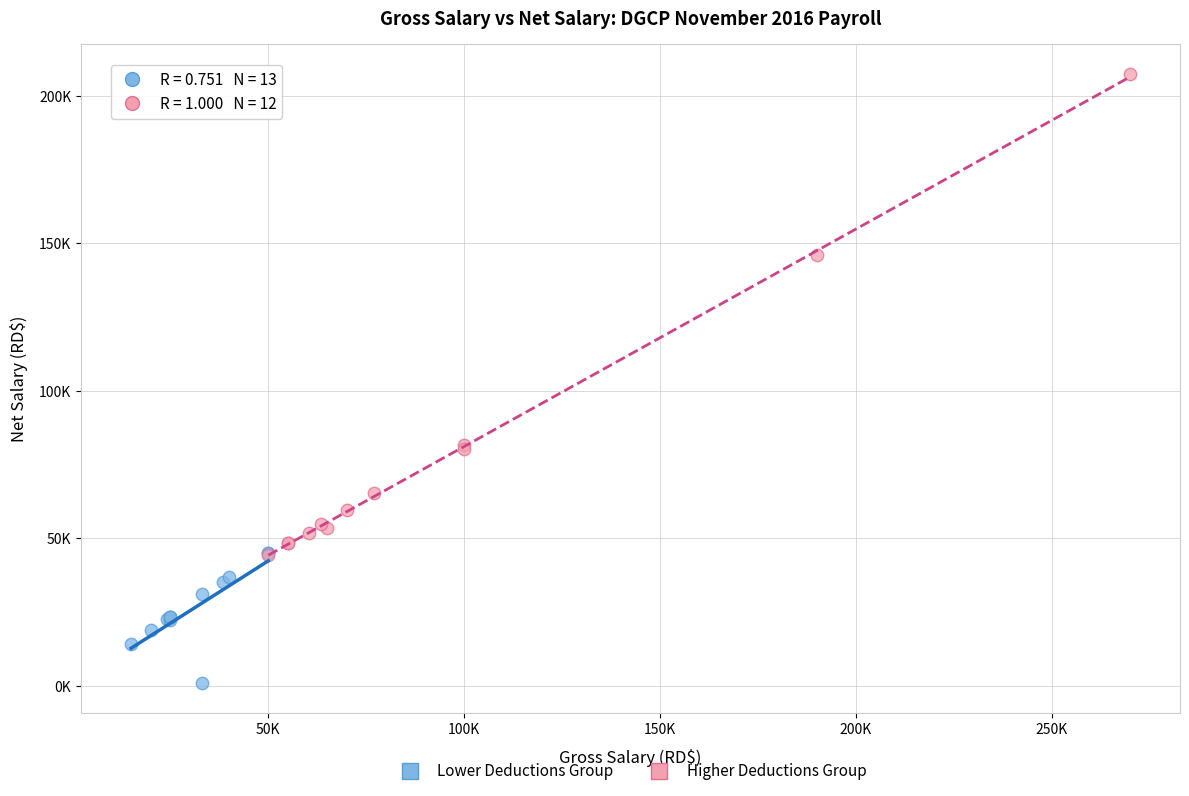

Which series contains the lowest Y value?

Lower Deductions Group